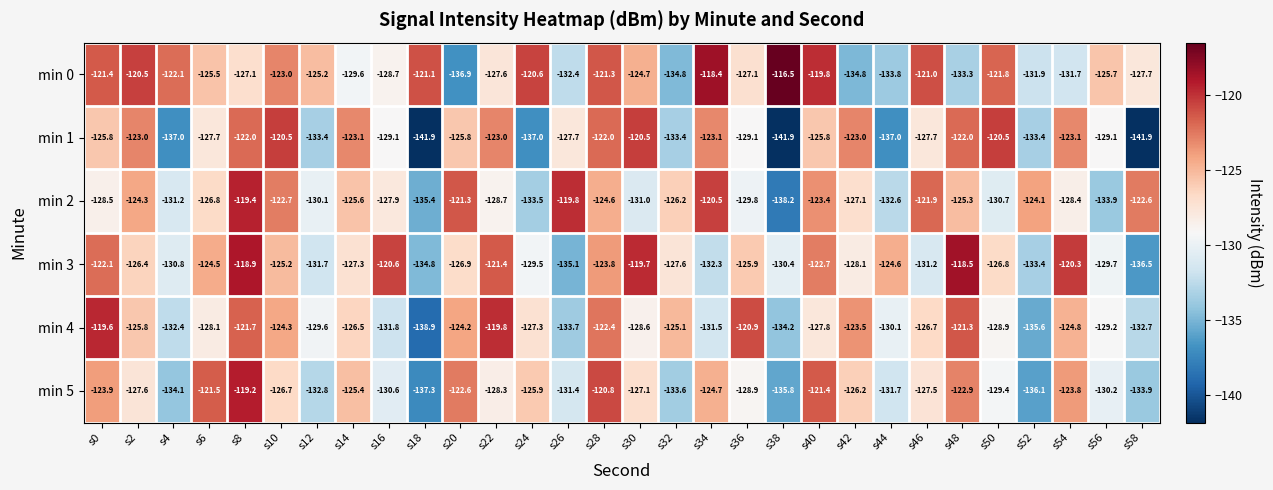

What is the sum of the min 0 values at s54 and s52?

-263.6